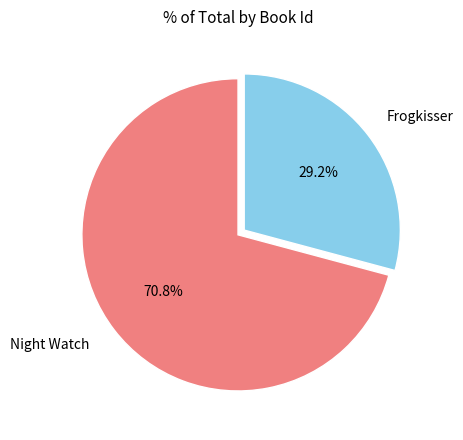

Does any single category account for the majority?

Yes